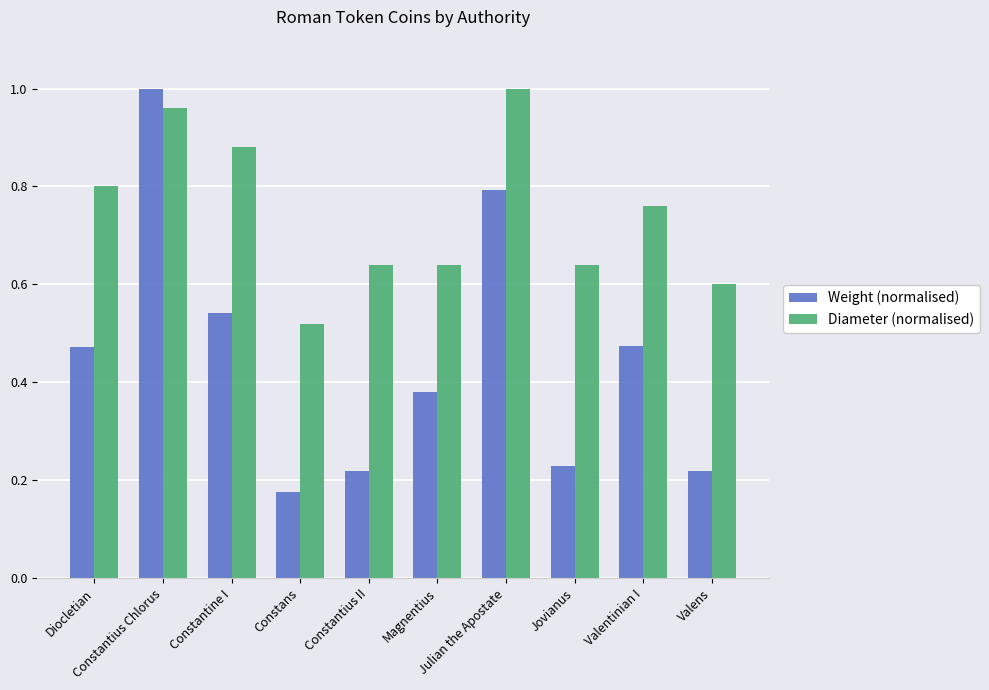

What is the average value of the Diameter (normalised) series?

0.7